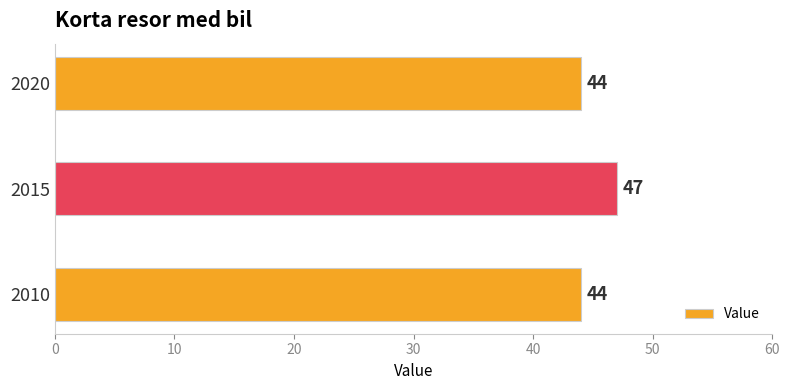

Read the value at 2010.

44